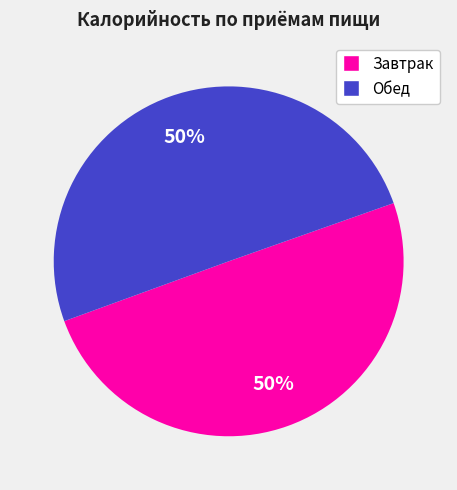

To the nearest percent, what is the average slice percentage?

50%